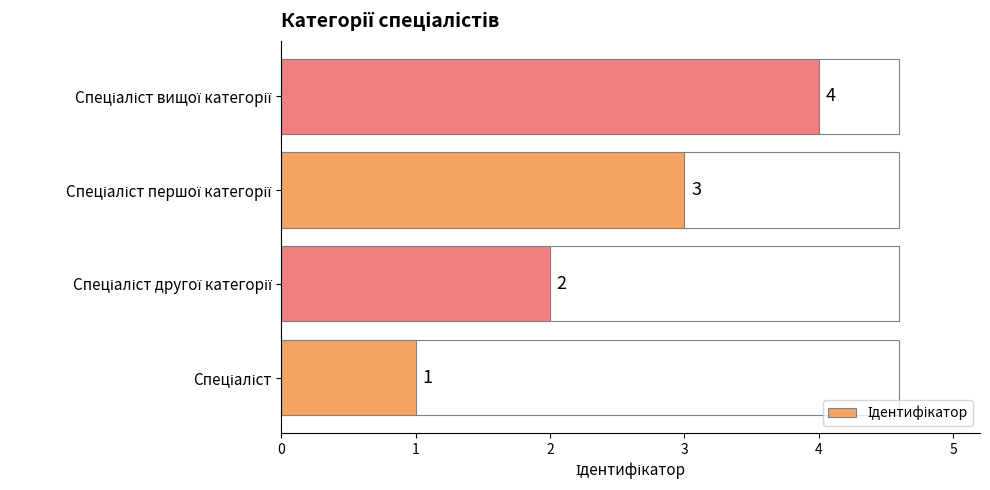

Count the values in the range 2 to 4.

3